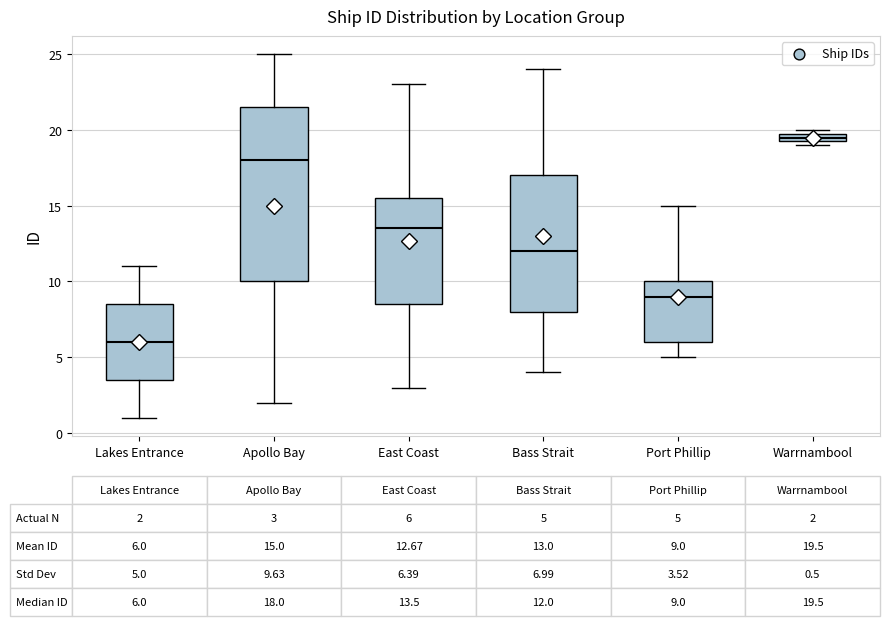

Comparing the boxes themselves (not the whiskers), which one is the tallest?

Apollo Bay